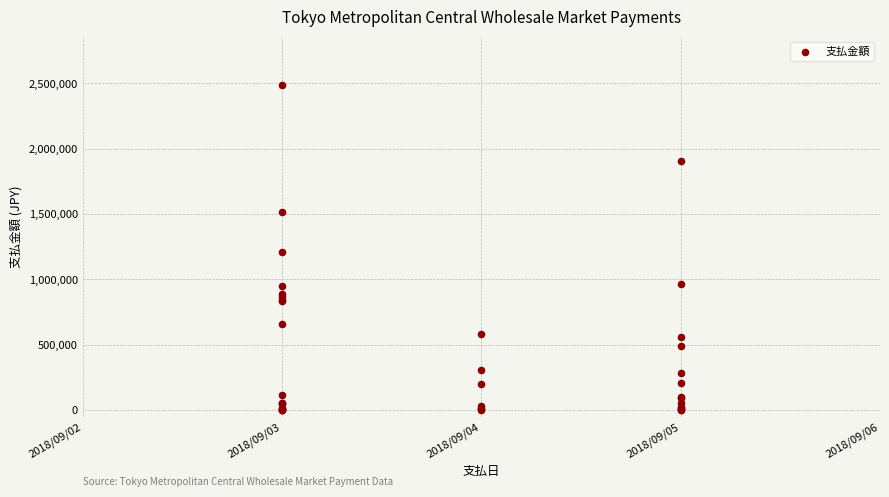

What Y value in the scatter plot is closest to 1242040?

1209600